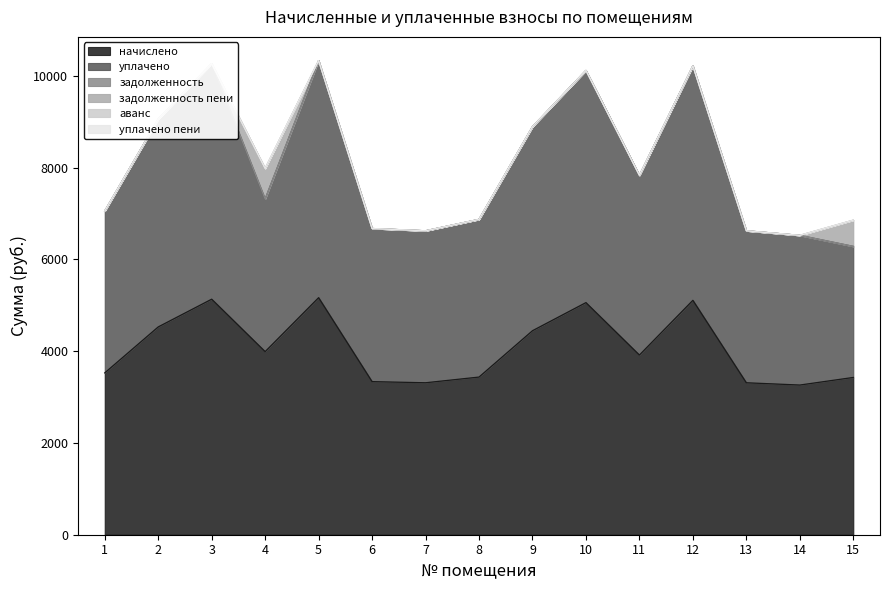

List the labels in order of уплачено пени value, largest first.

1, 2, 3, 4, 5, 6, 7, 8, 9, 10, 11, 12, 13, 14, 15